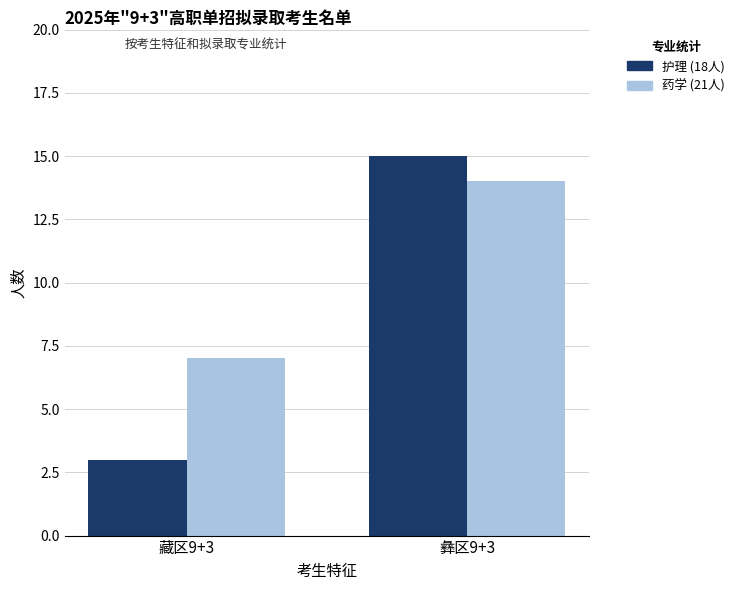

Are the bars grouped side by side (vs. stacked)?

Yes